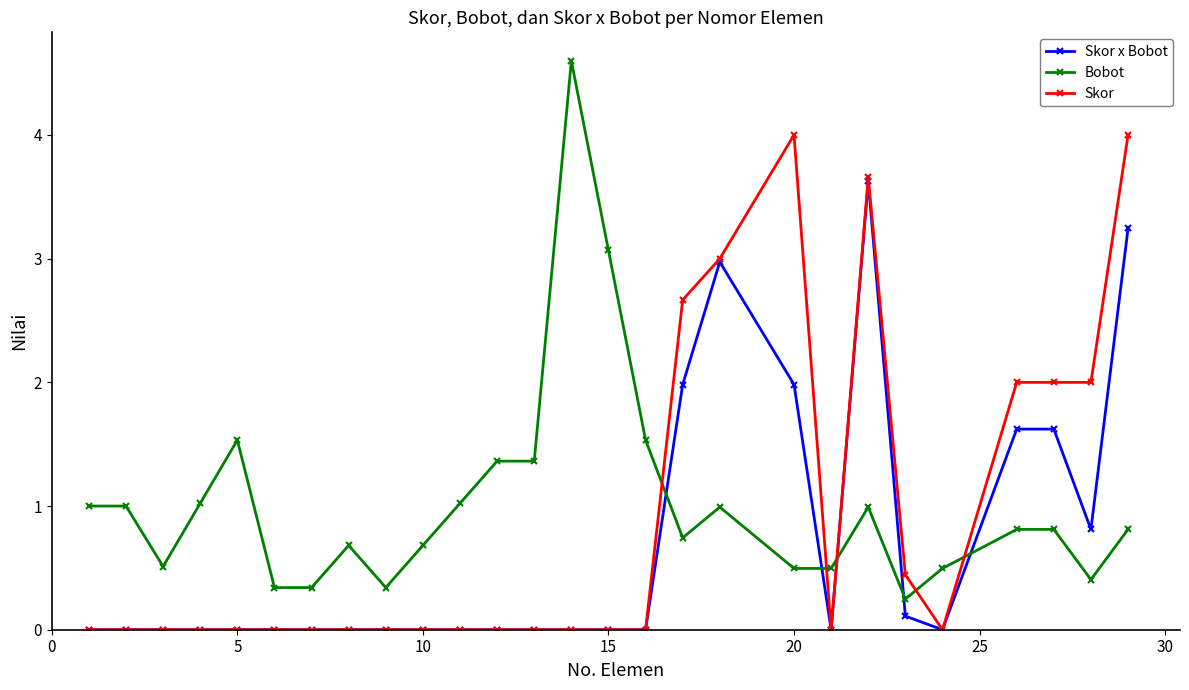

What are all the series names shown in the legend?

Skor x Bobot, Bobot, Skor